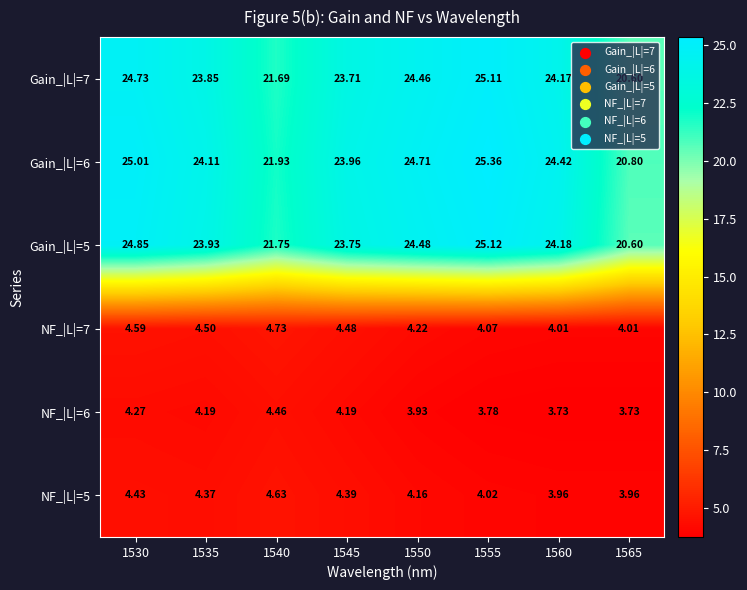

Which category has the highest value across all series?

1555